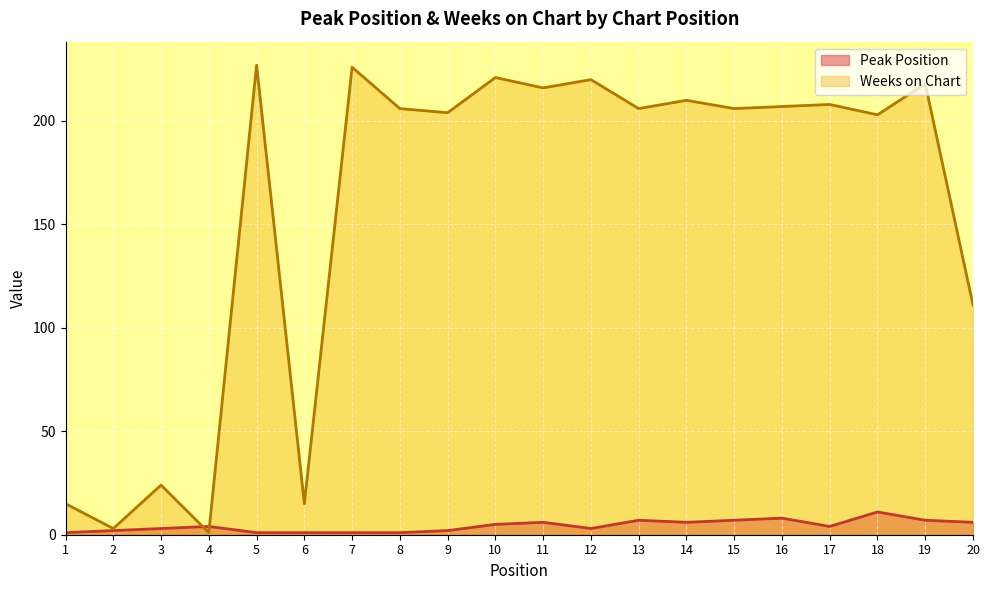

At which category is the sum across all series the highest?

5